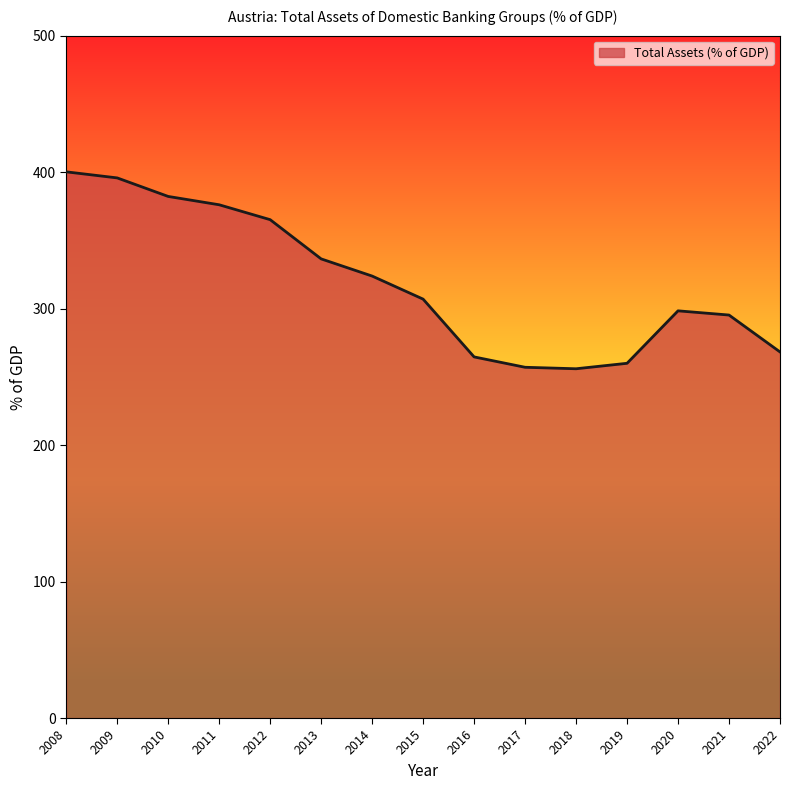

What is the difference between the maximum and minimum values?

144.3